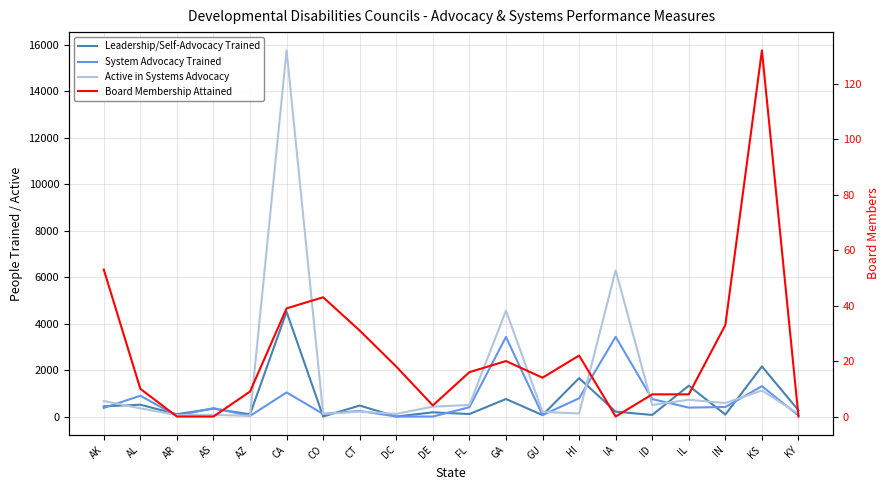

After their last crossing, which series has the higher values: SA02-Leadership/Self-Advocacy Trained or SA03-System Advocacy Trained?

SA02-Leadership/Self-Advocacy Trained